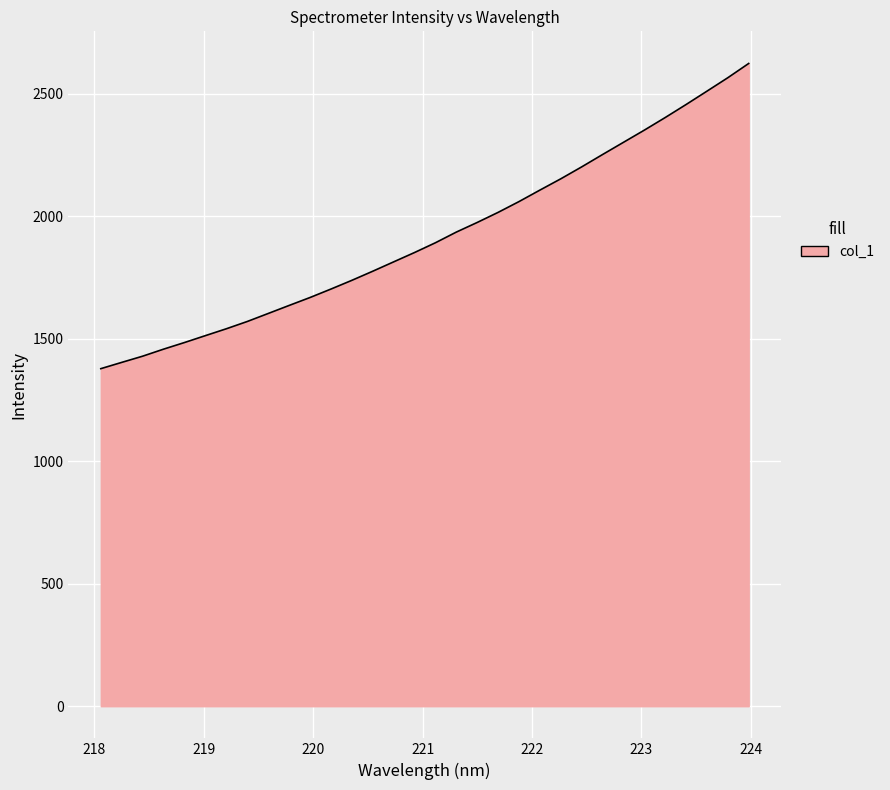

What is the maximum value shown in the chart?

2623.7